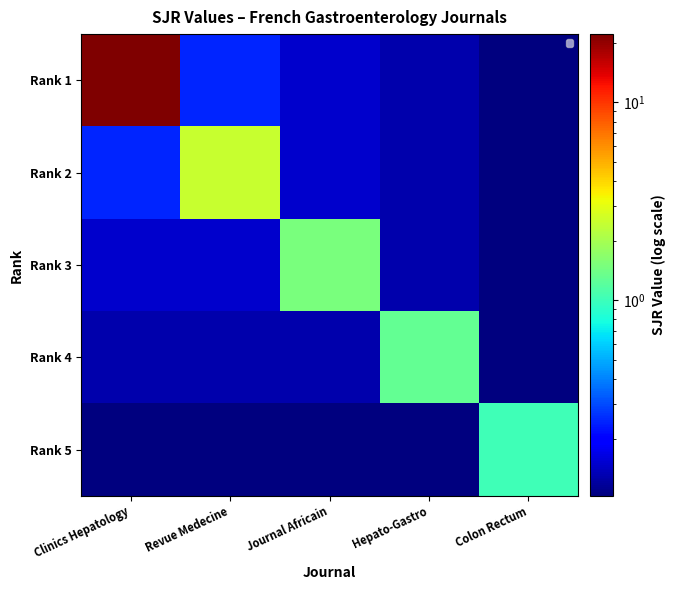

Rank the series at Hepato-Gastro from highest to lowest value.

Rank 4, Rank 1, Rank 2, Rank 3, Rank 5